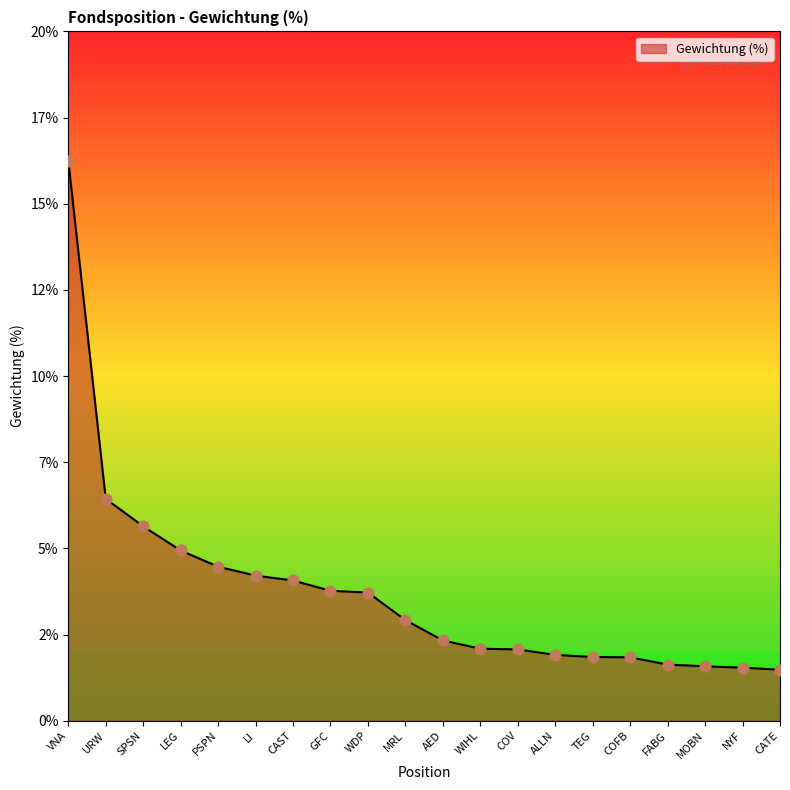

Which has a higher value, TEG or MOBN?

TEG